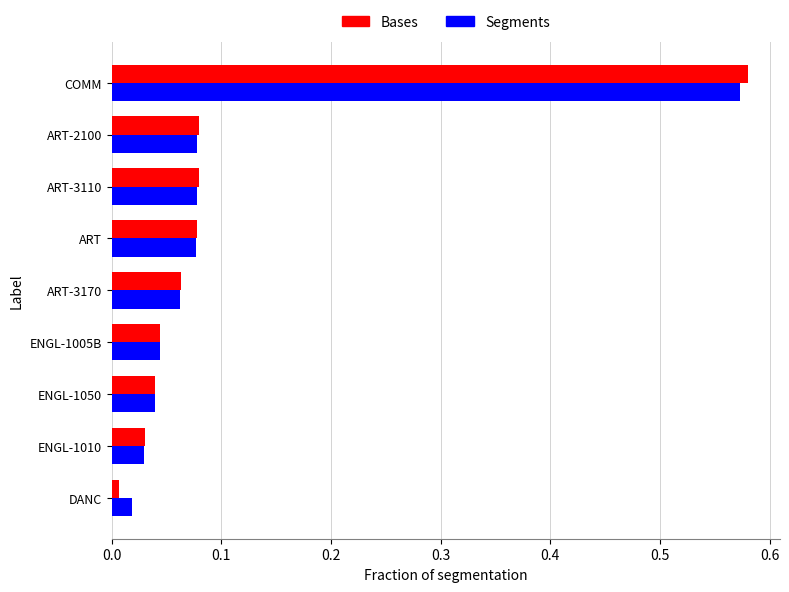

Is it true that Segments equals 0.0 at ART-2100?

False